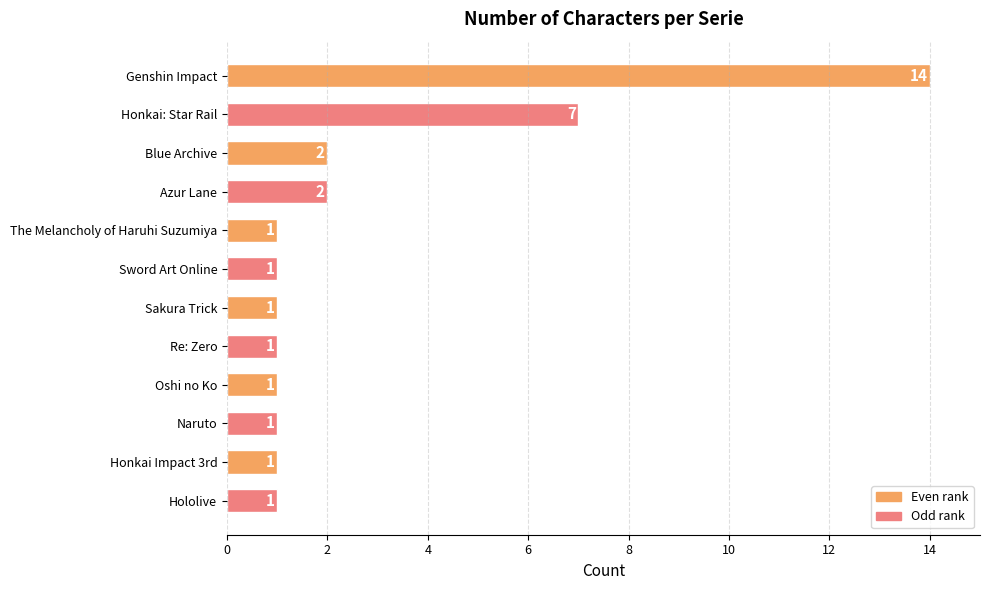

Does the chart contain any negative values?

No